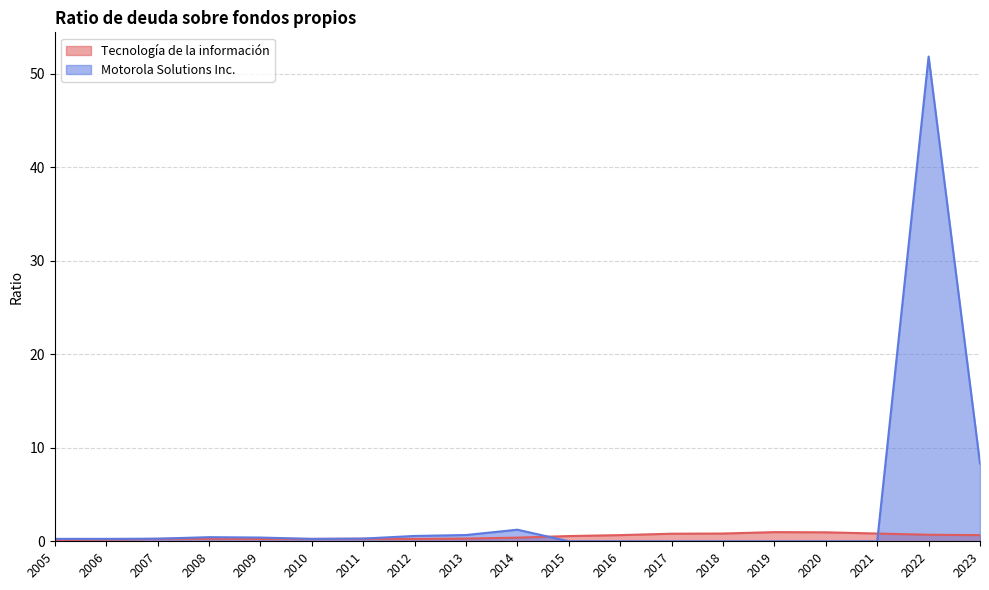

Does the chart display data point markers on the line(s)?

No